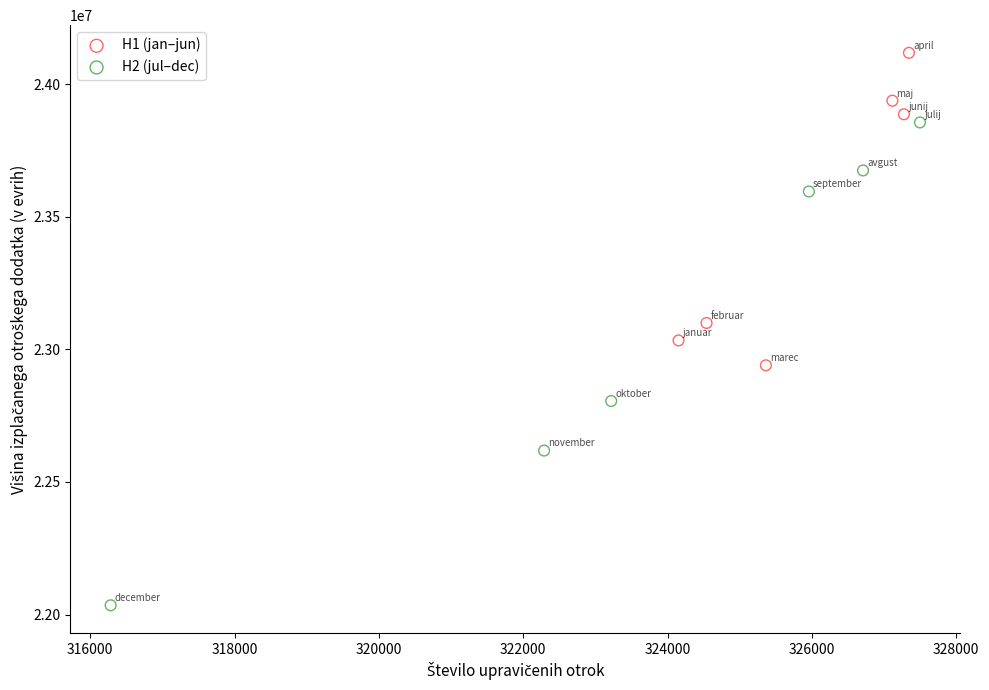

Which series reaches the maximum Y coordinate?

H1 (jan–jun)